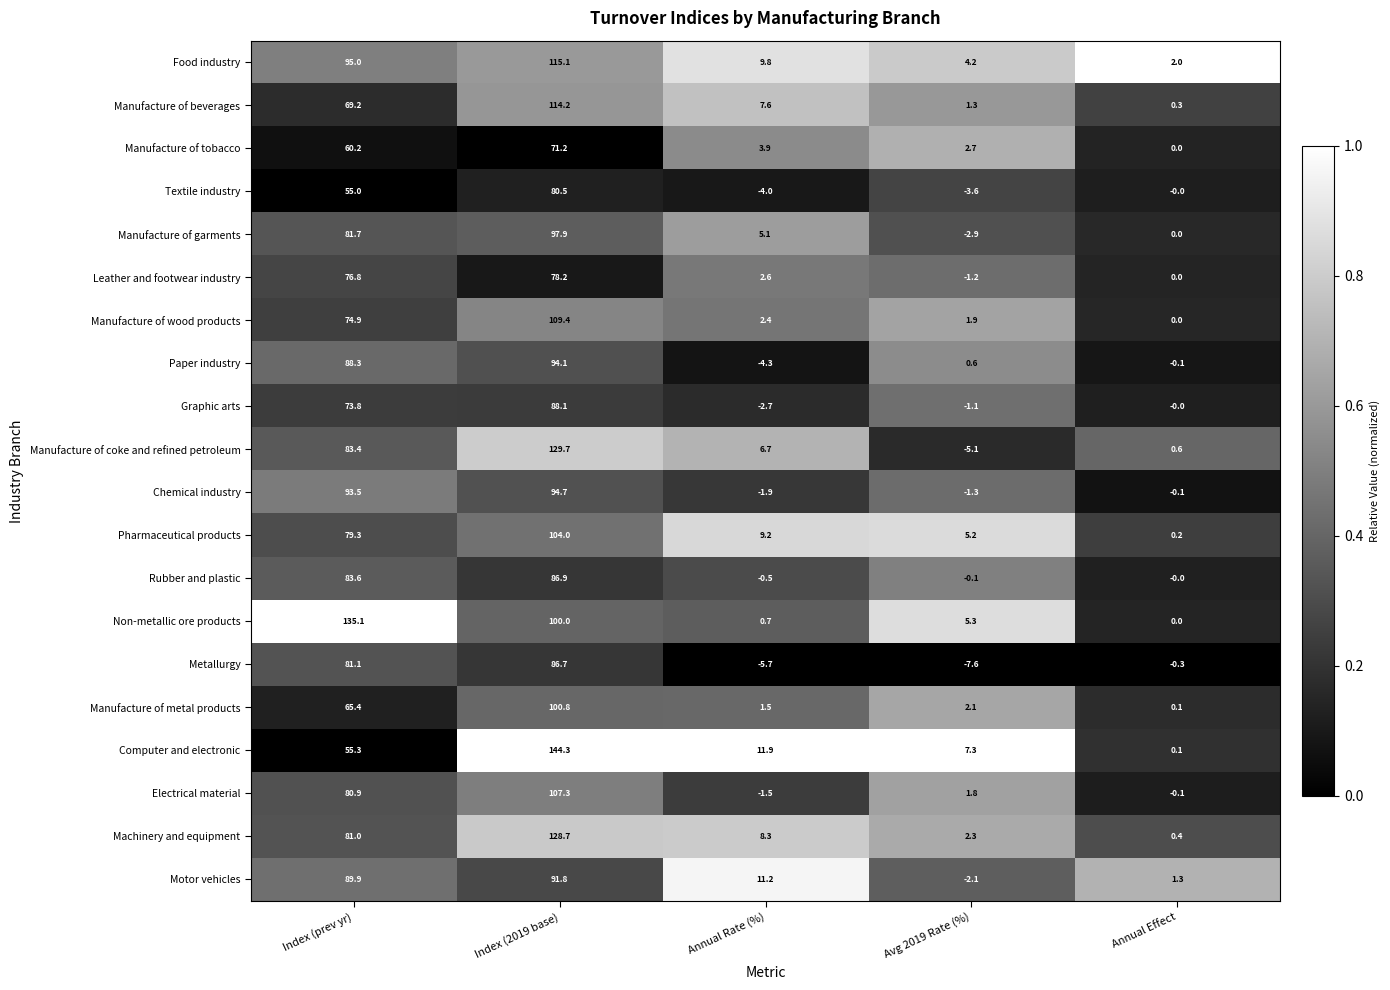

Where is Metallurgy nearest to the value 39?

Annual Effect